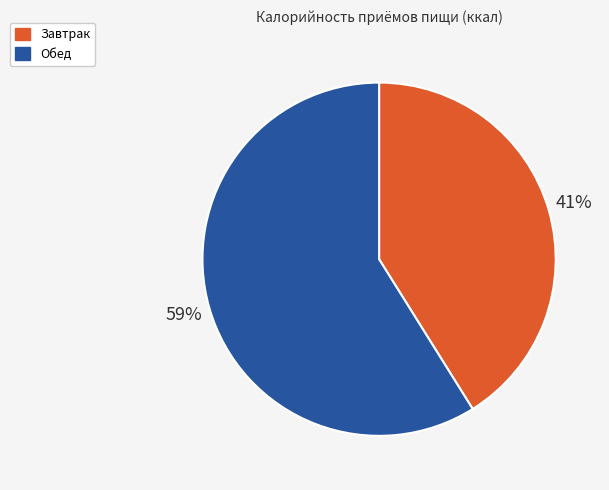

To the nearest percent, what is the combined percentage of Завтрак and Обед?

100%